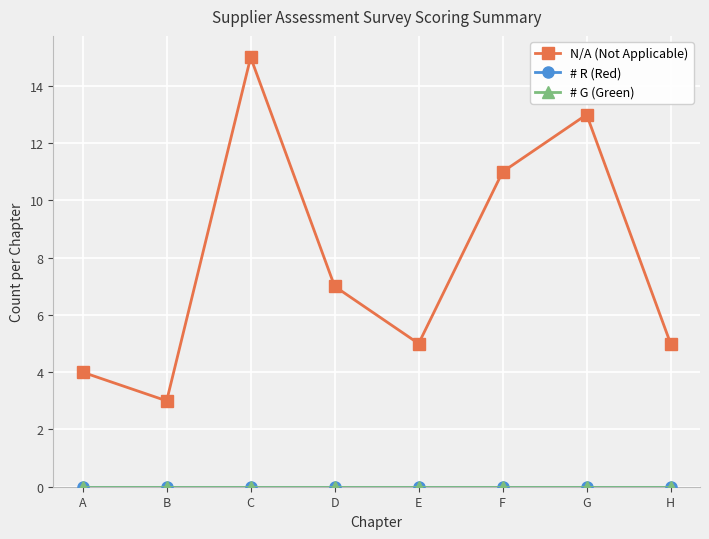

Between B and H, which series saw the biggest shift?

N/A (Not Applicable)